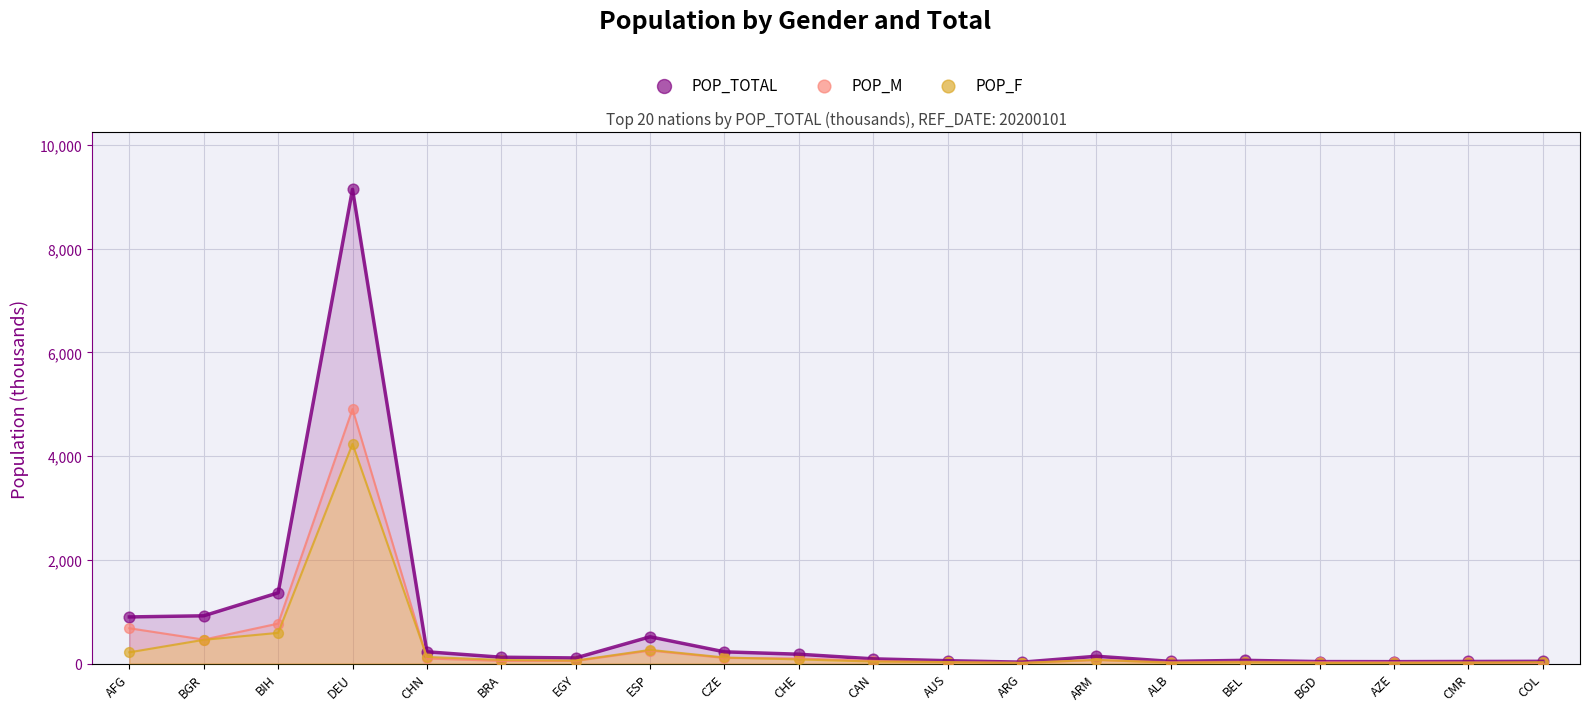

In the POP_F series, what Y value is closest to 2124?

593